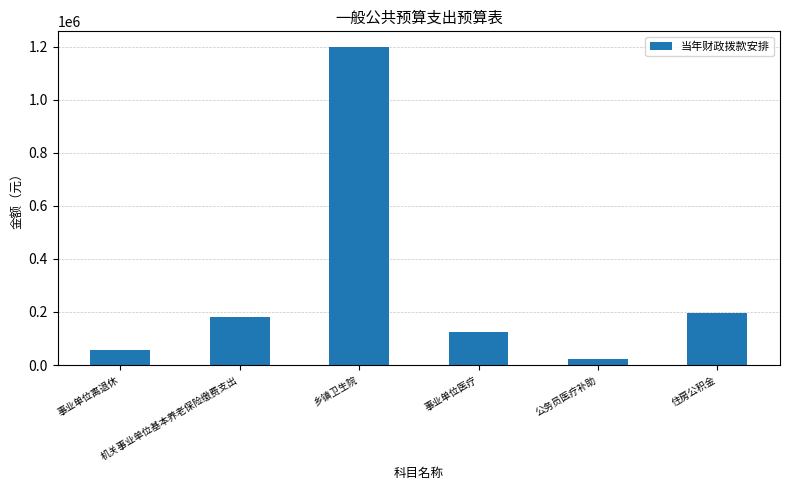

What is the change in value from 事业单位离退休 to 公务员医疗补助?

-34940.0